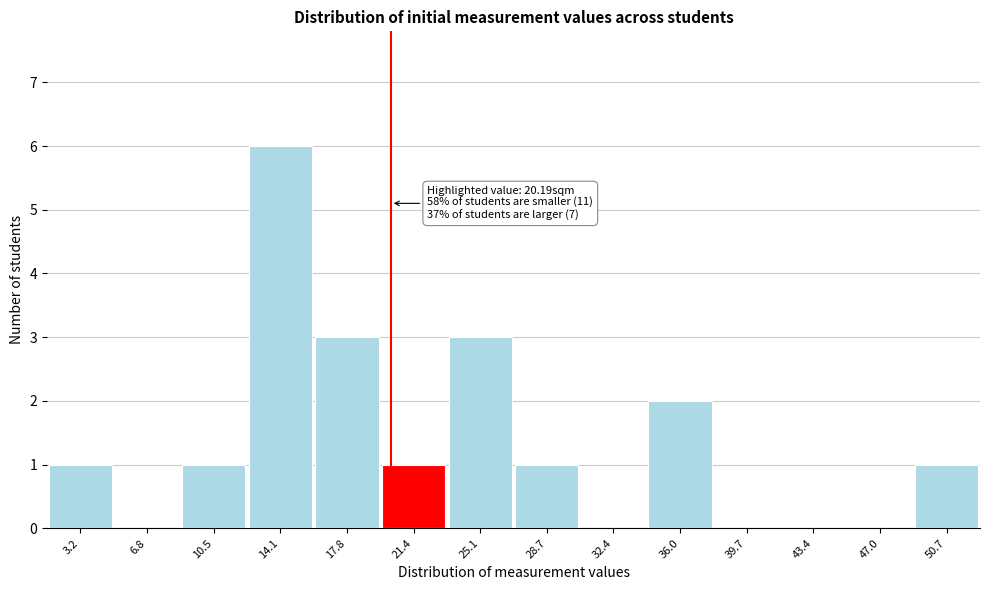

Which range on the x-axis has the tallest bar?

12.5 to 16.0